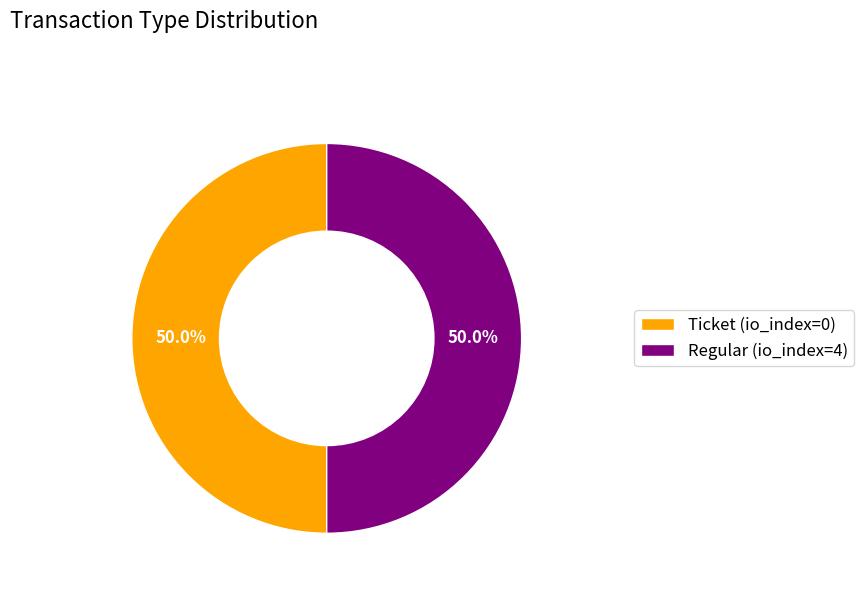

Count the number of slices in the pie.

2